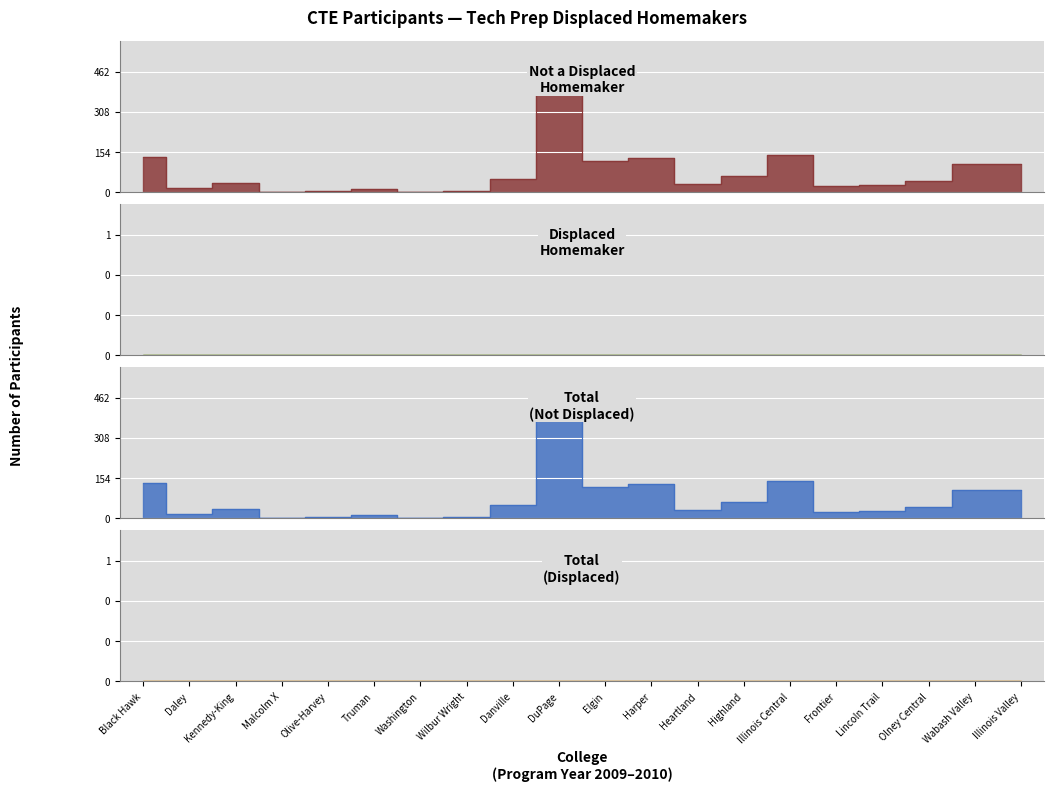

What is the change in value from Frontier to Olney Central?

+22